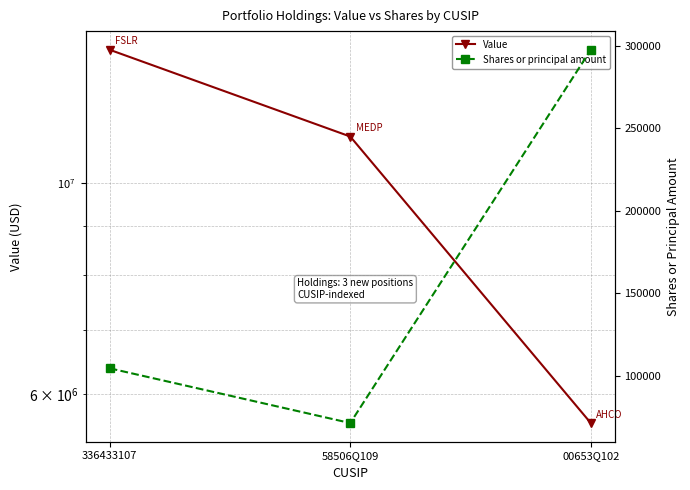

At which label does Shares or principal amount reach its minimum?

58506Q109